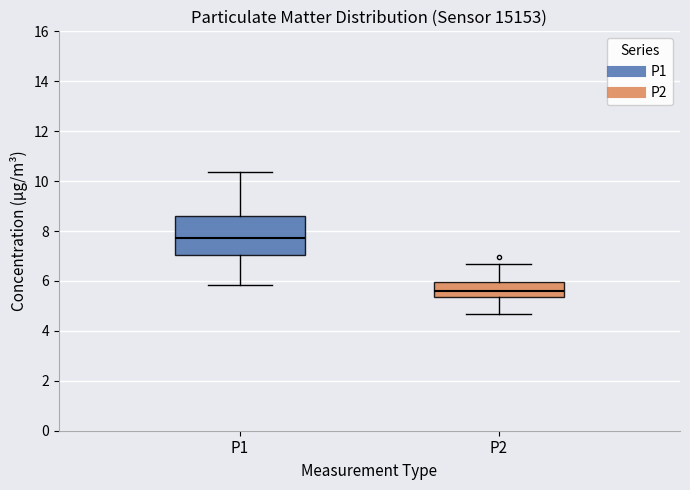

Where does the median line of the box for P2 sit on the y-axis? The values are not printed on the chart, so give them approximately, as read against the axis.

5.6